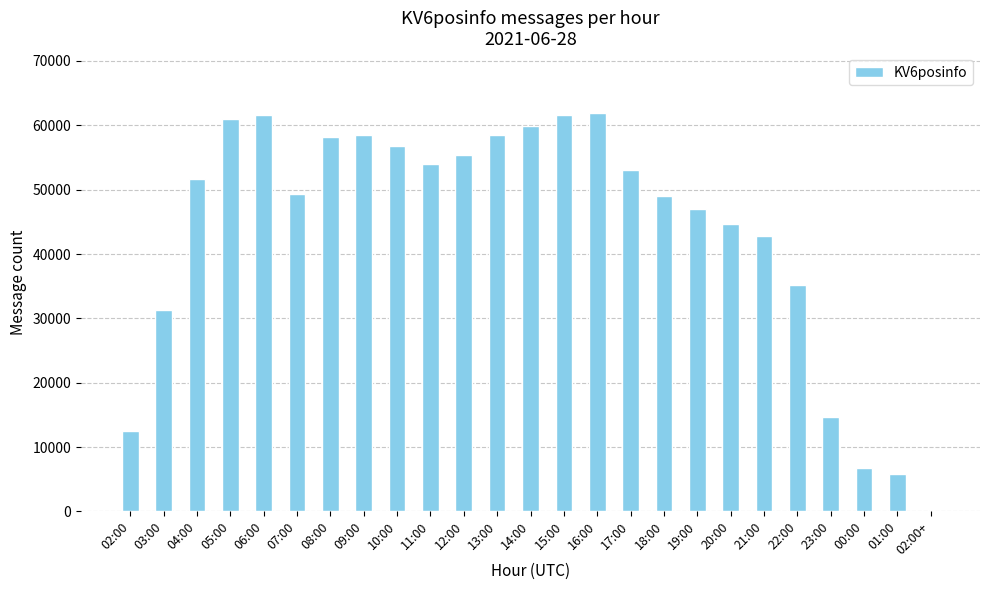

What is the greatest value displayed?

61925